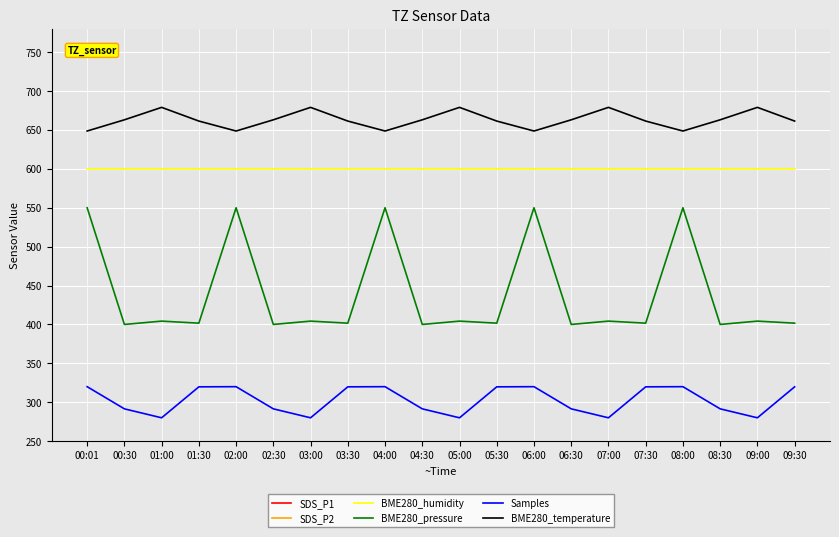

Is the value of BME280_pressure at 00:01 greater than the value of BME280_temperature at 07:00?

No